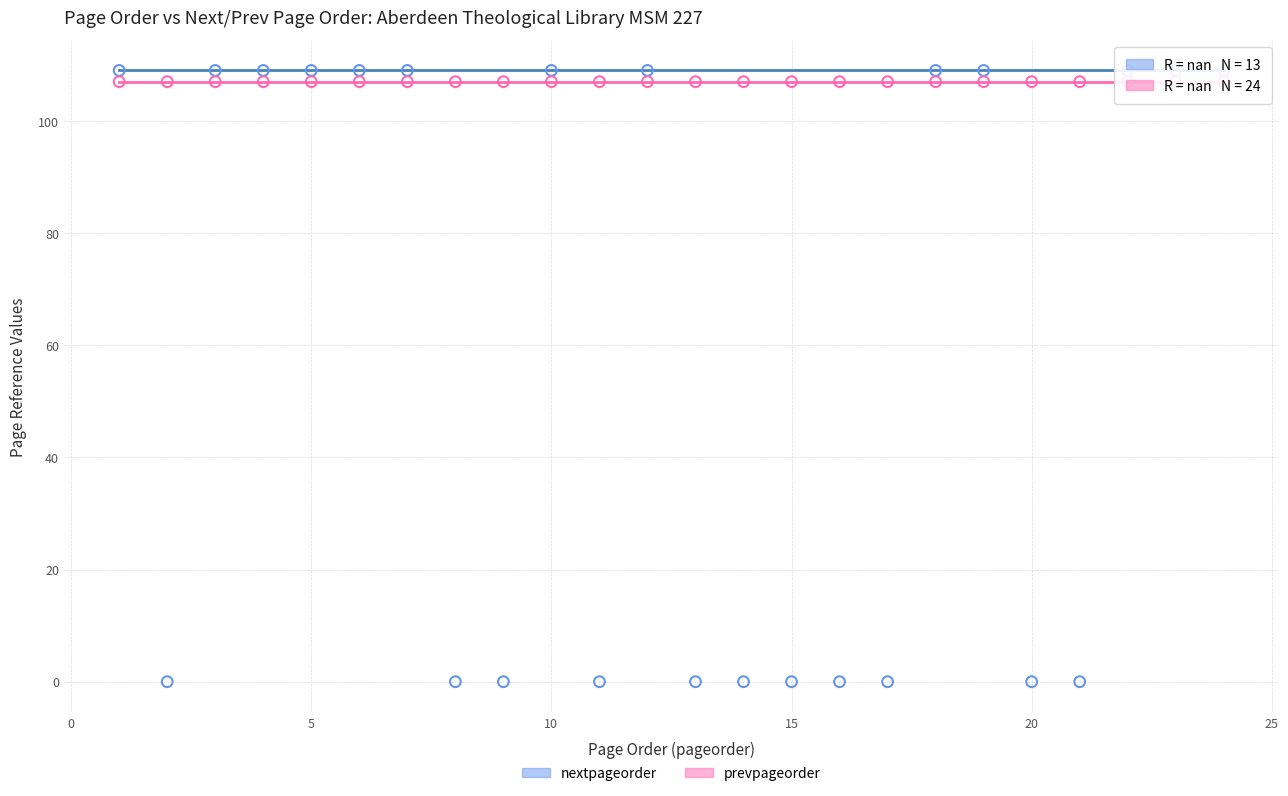

Which series reaches the minimum Y coordinate?

nextpageorder